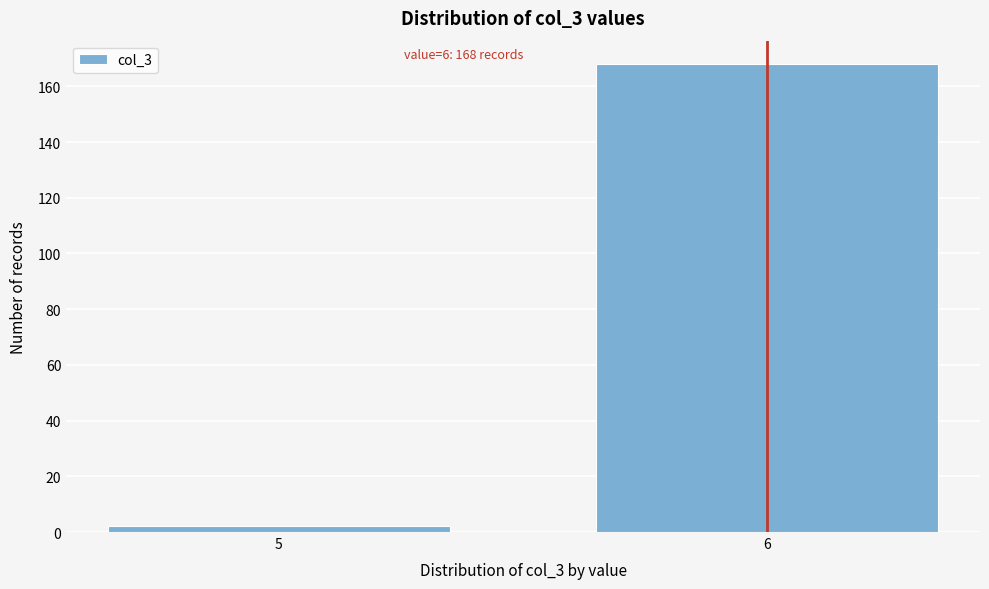

Reading right to left, extract all data points from this chart.

6=168	5=2